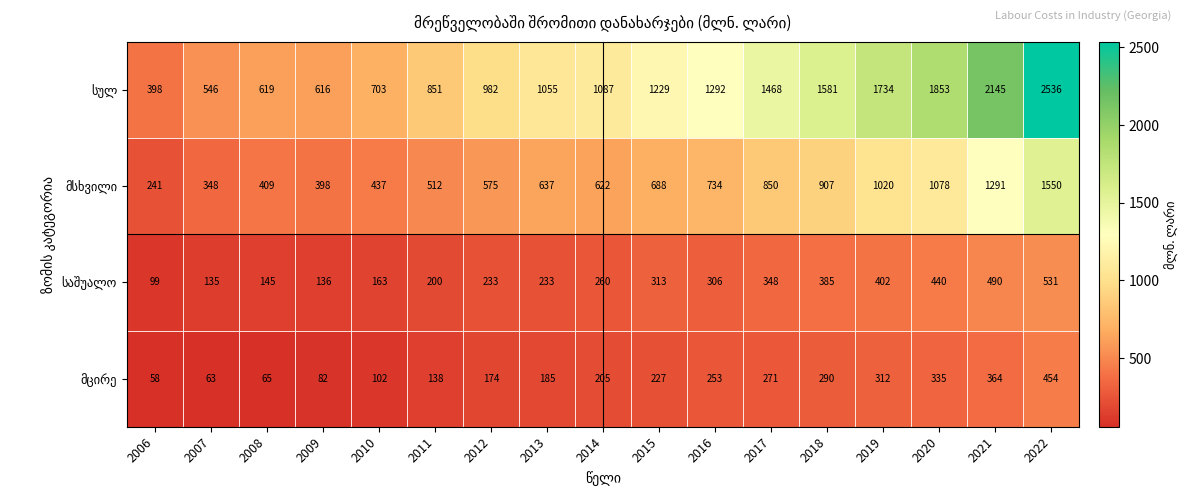

What is the minimum value shown in the chart?

58